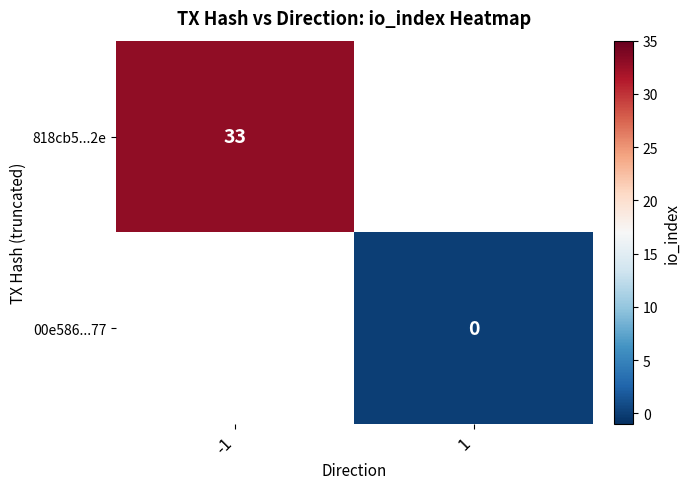

What is the greatest value displayed?

33.0